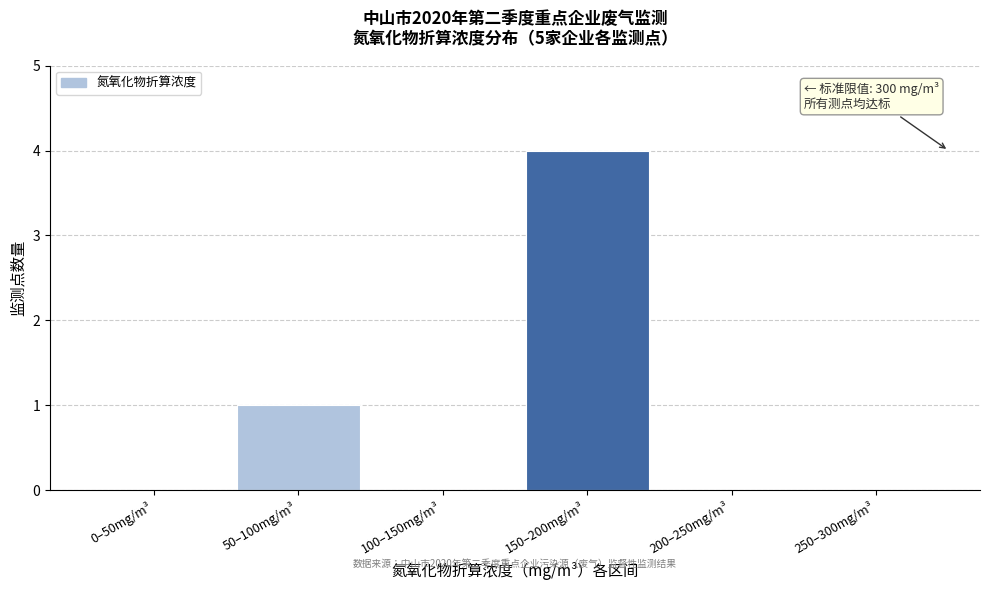

Reading right to left, extract all data points from this chart.

250–300mg/m³=0	200–250mg/m³=0	150–200mg/m³=4	100–150mg/m³=0	50–100mg/m³=1	0–50mg/m³=0